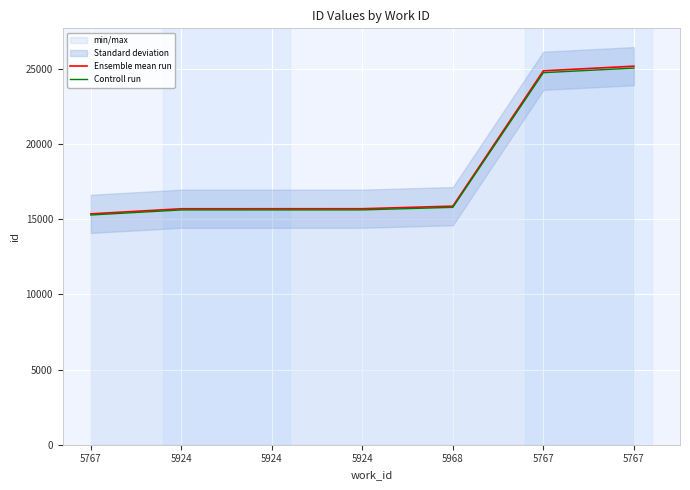

How many lines are shown in the chart?

2